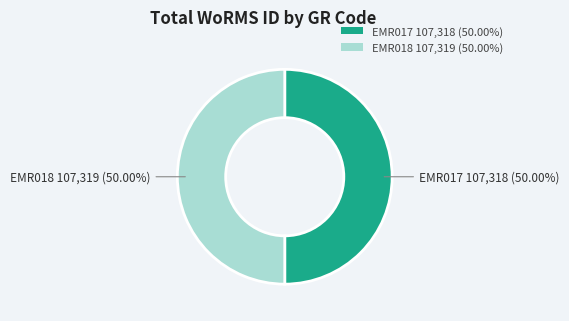

What is the ratio of the value at EMR018 to the value at EMR017?

1.0